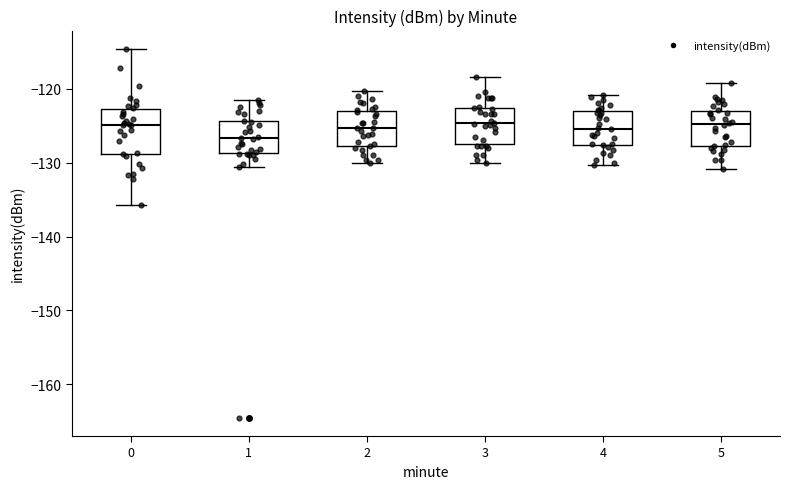

Where does the upper whisker of the box at x = 1 end on the y-axis? The values are not printed on the chart, so give them approximately, as read against the axis.

-121